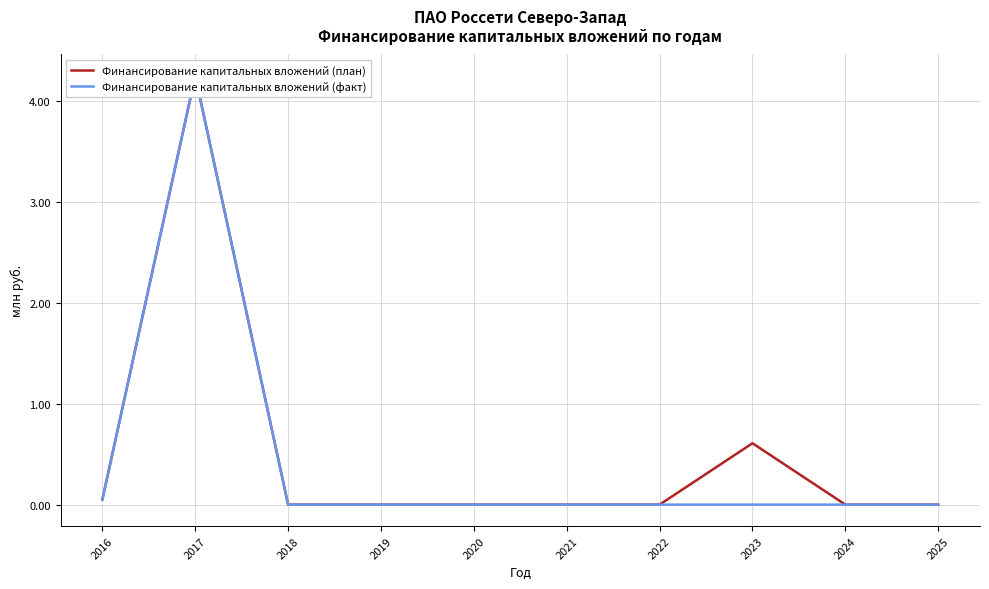

Rank the categories by Финансирование капитальных вложений (план) value from highest to lowest.

2017, 2023, 2016, 2018, 2019, 2020, 2021, 2022, 2024, 2025